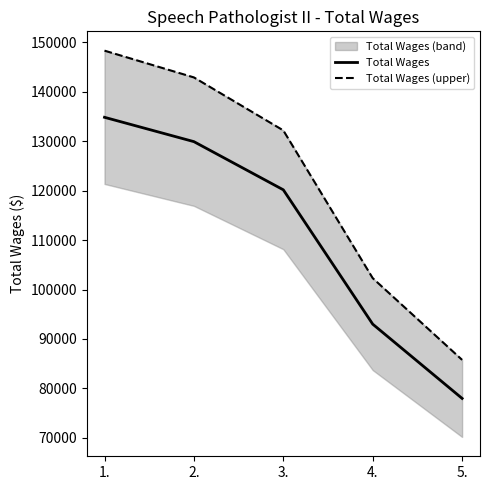

At 1., list the series in order from smallest to largest.

Total Wages, Total Wages (upper)